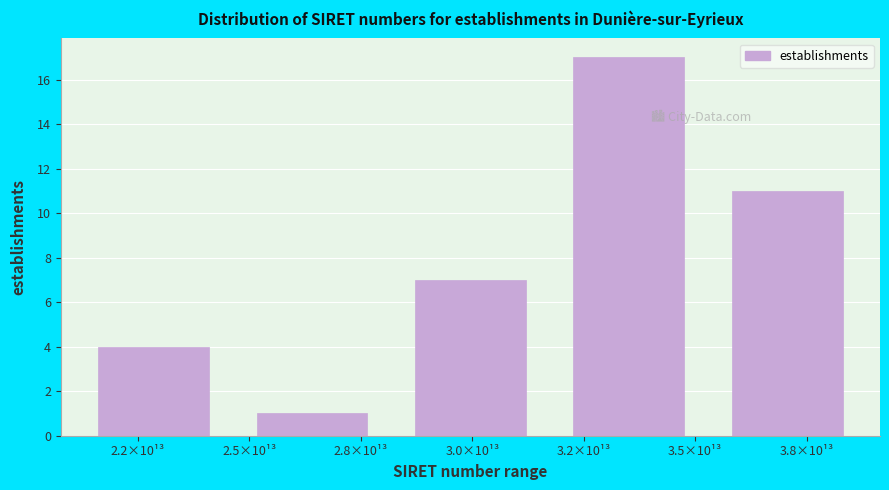

Reading left to right, transcribe all the data shown in this chart.

4	1	7	17	11